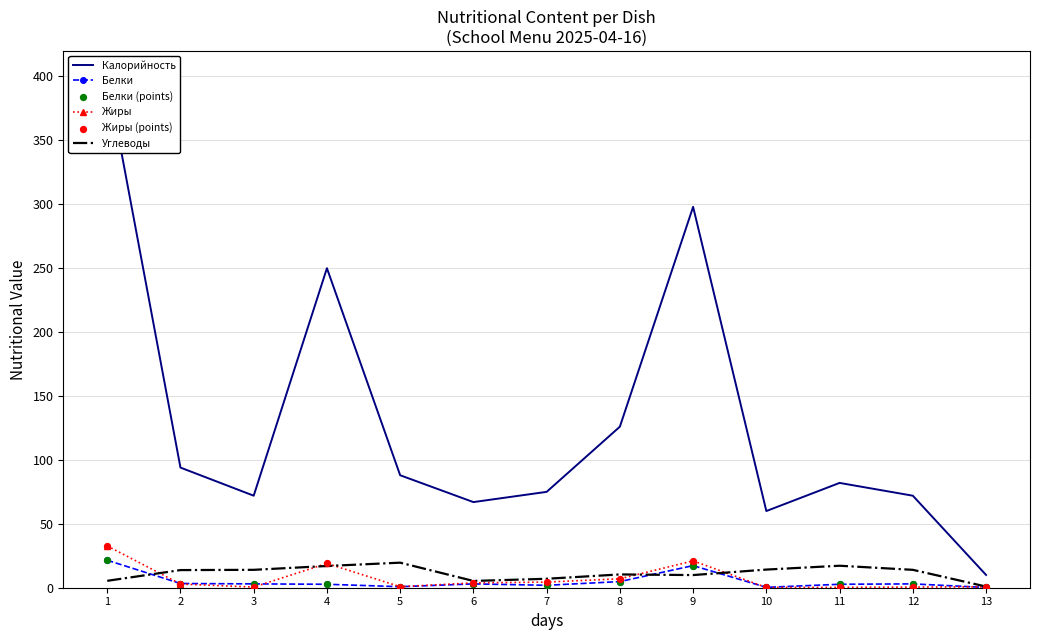

Which series has the largest Y range (max minus min)?

Калорийность